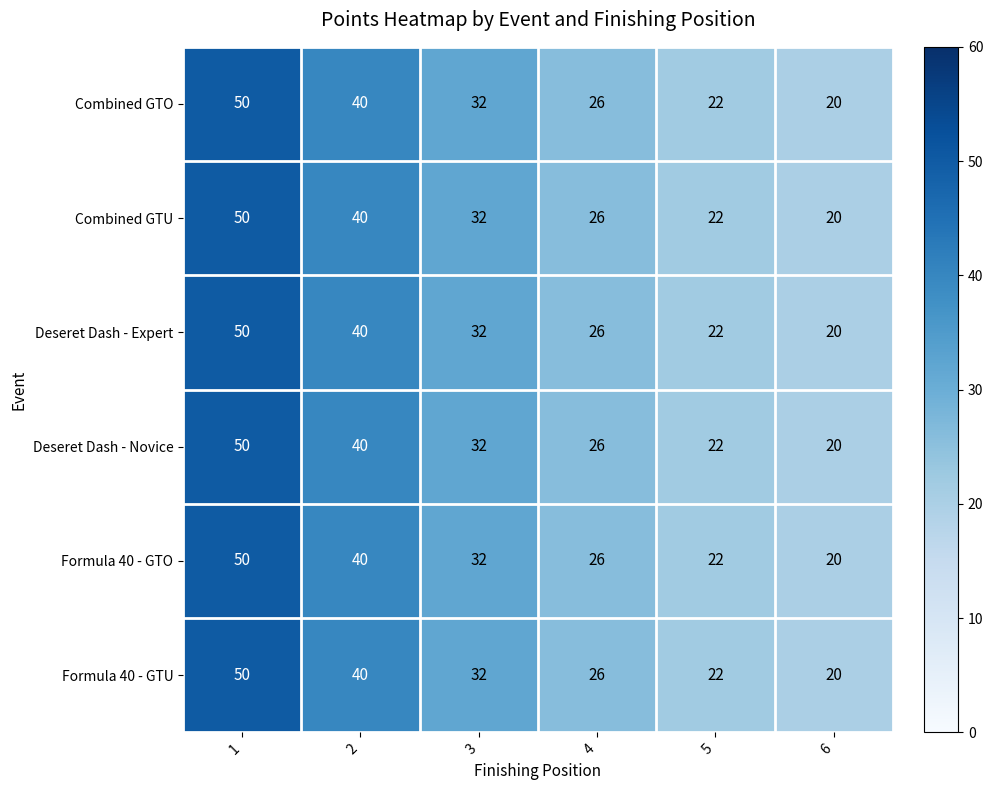

What is the difference between the maximum and second lowest values in the Formula 40 - GTO series?

28